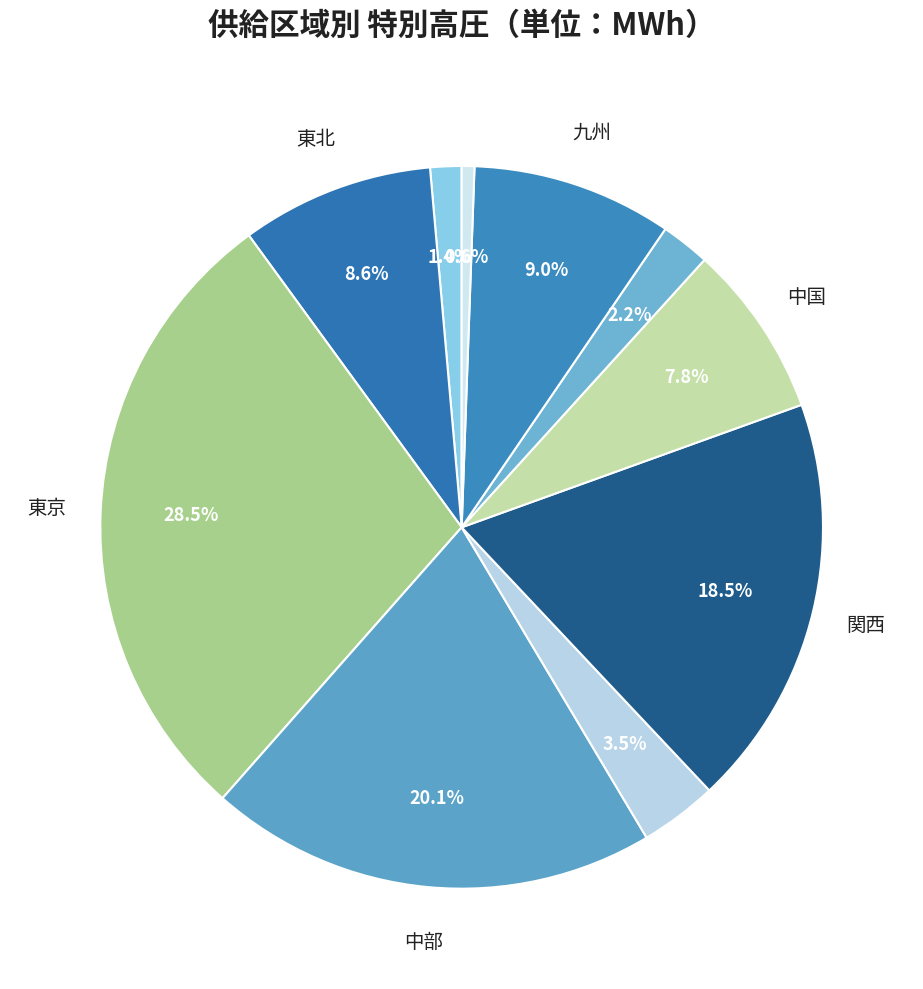

How many slices are in this pie chart?

10